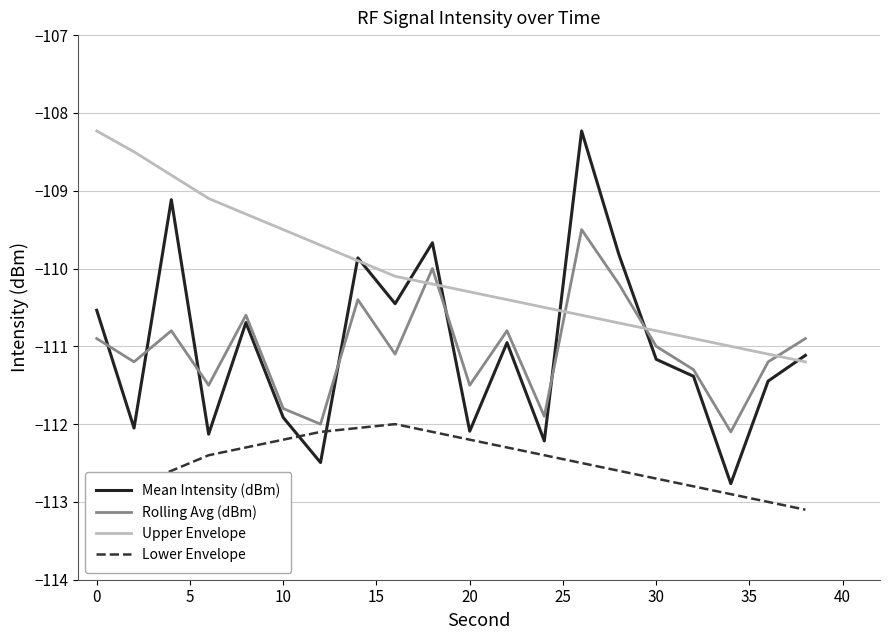

True or false: Lower Envelope and Mean Intensity (dBm) cross at least once.

True